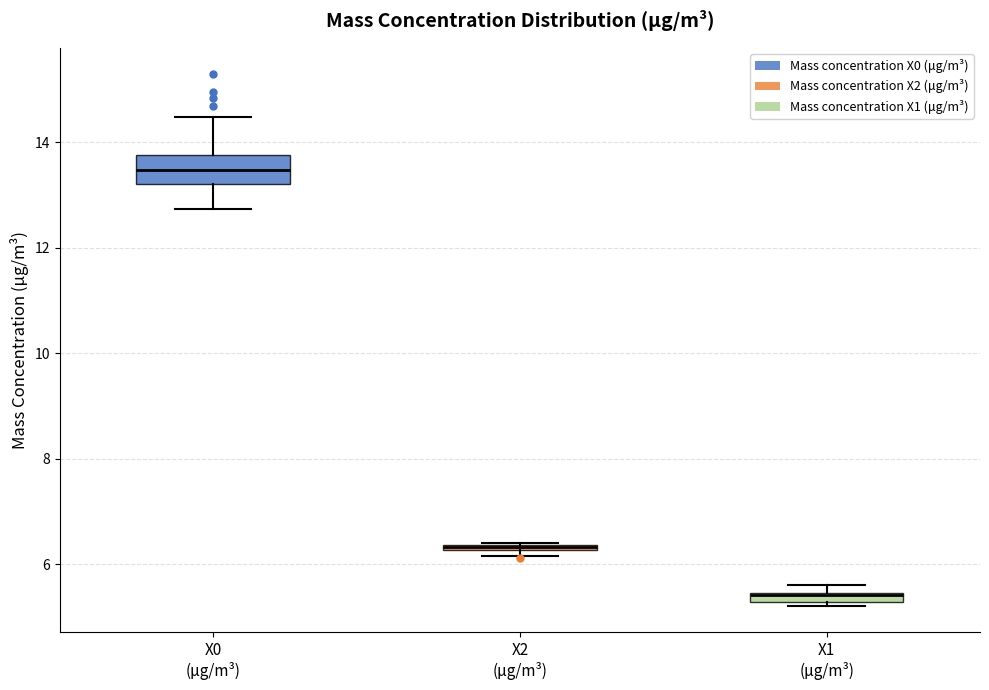

Comparing the boxes themselves (not the whiskers), which one is the tallest?

X0 (μg/m³)